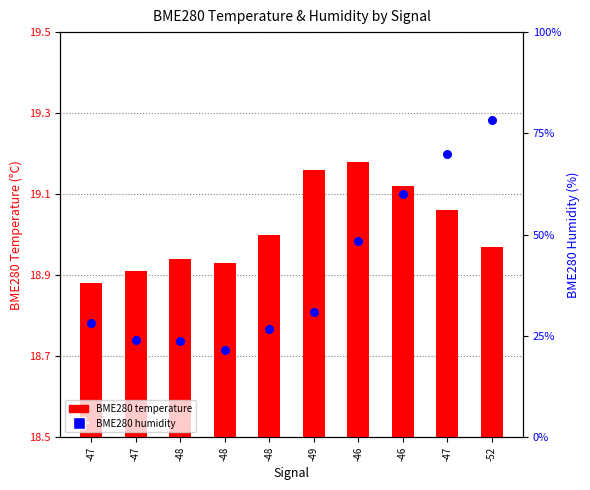

Which series has the largest Y range (max minus min)?

BME280 humidity